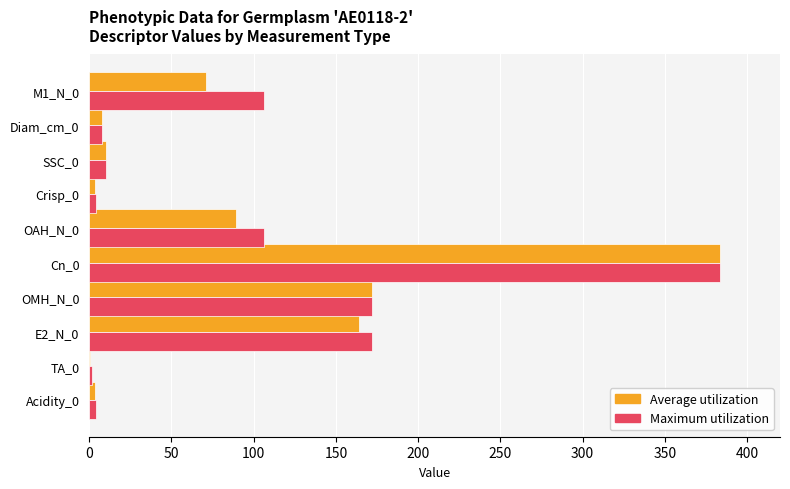

Which series changed the most between E2_N_0 and SSC_0?

Maximum utilization